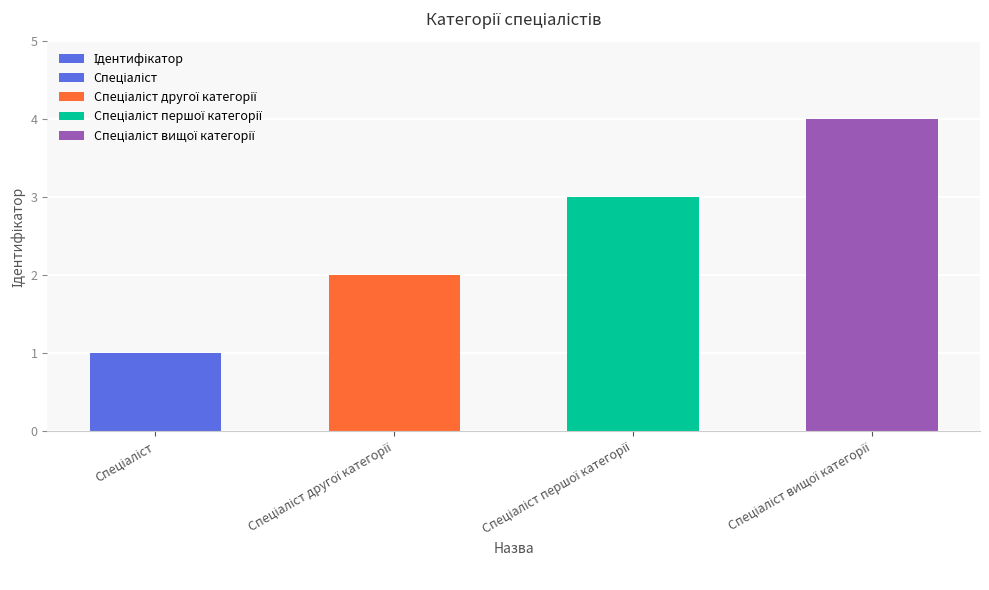

How many bars are there in total?

4